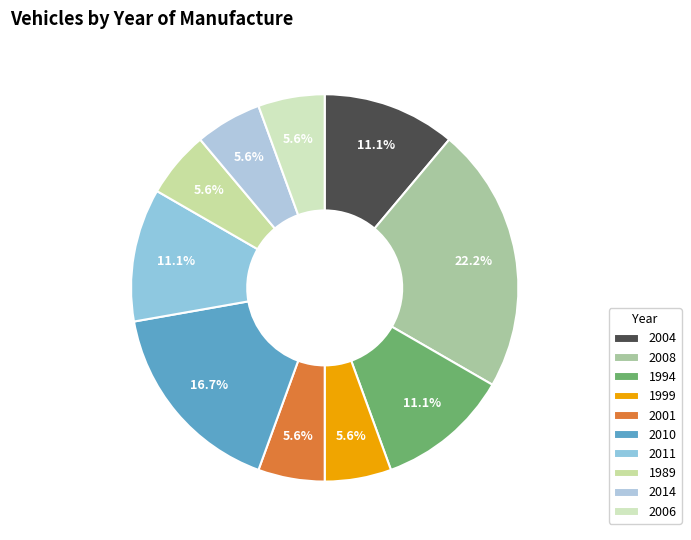

Rank the categories by value from lowest to highest.

1999, 2001, 1989, 2014, 2006, 2004, 1994, 2011, 2010, 2008